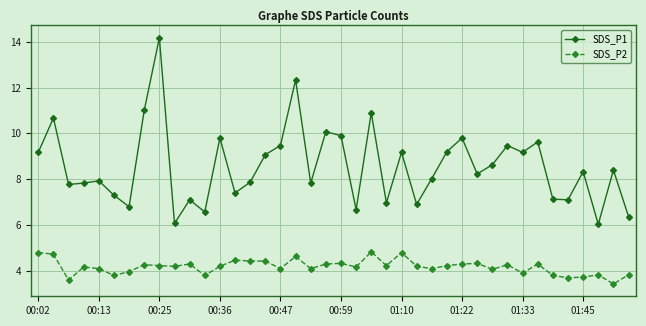

Which series has the largest total across all categories?

SDS_P1